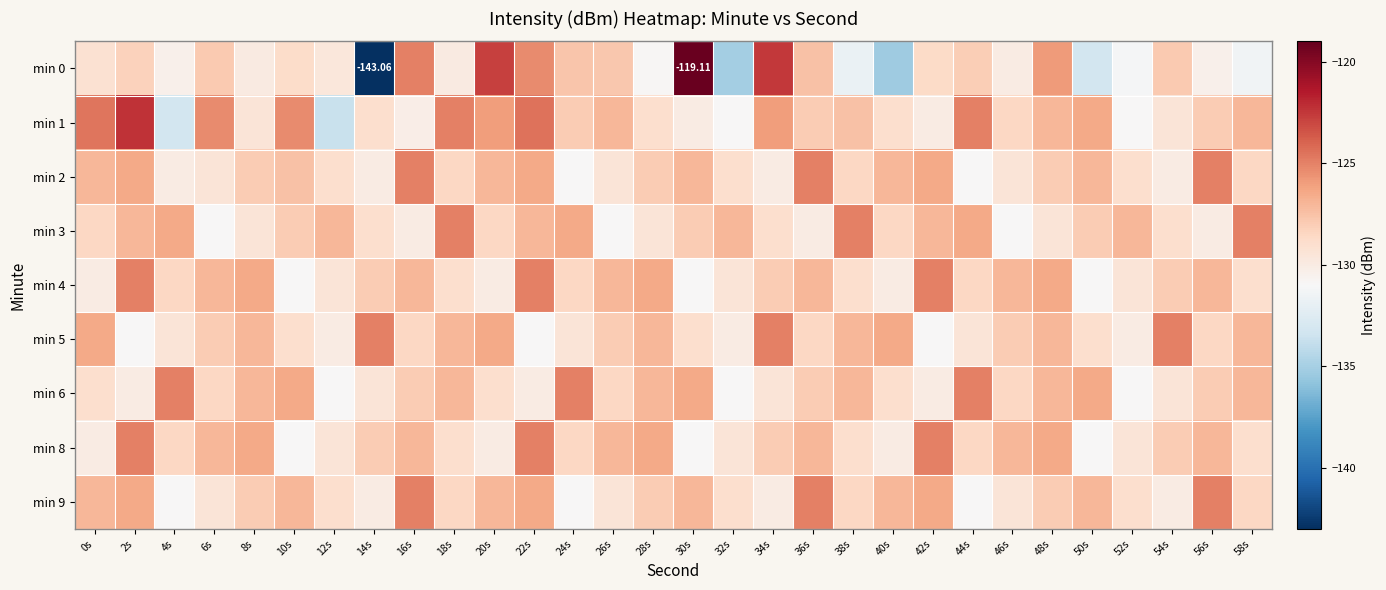

What is the maximum value shown in the chart?

-119.1